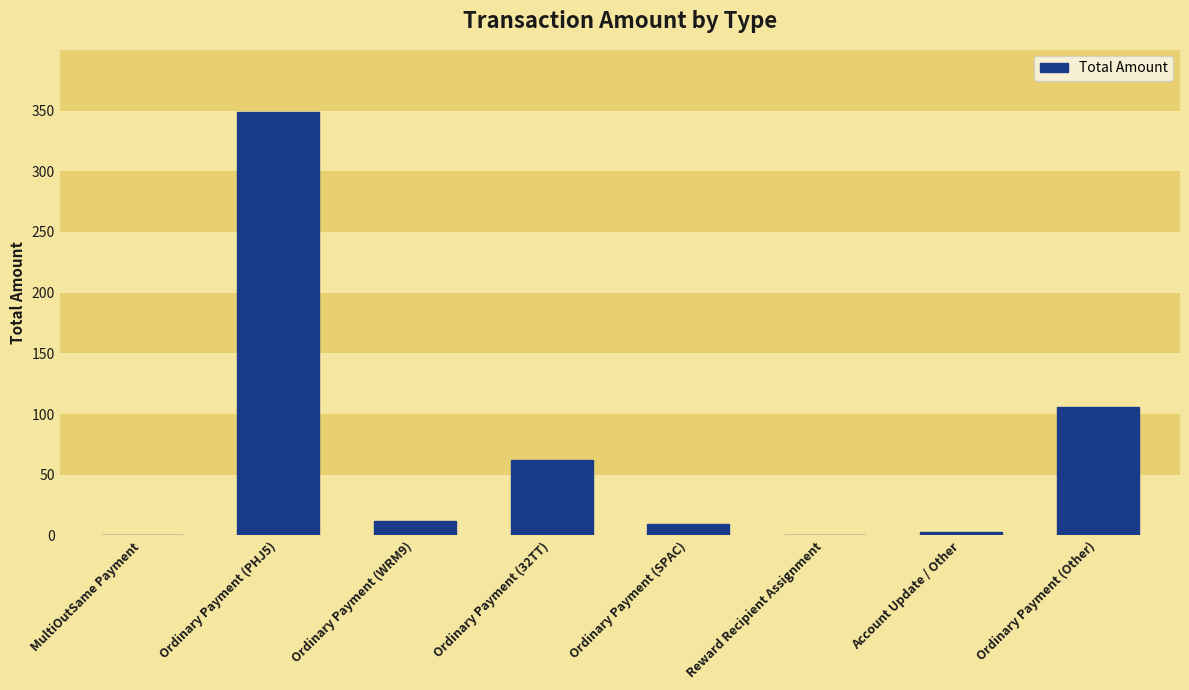

True or false: the data shows 0.0 at MultiOutSame Payment.

True